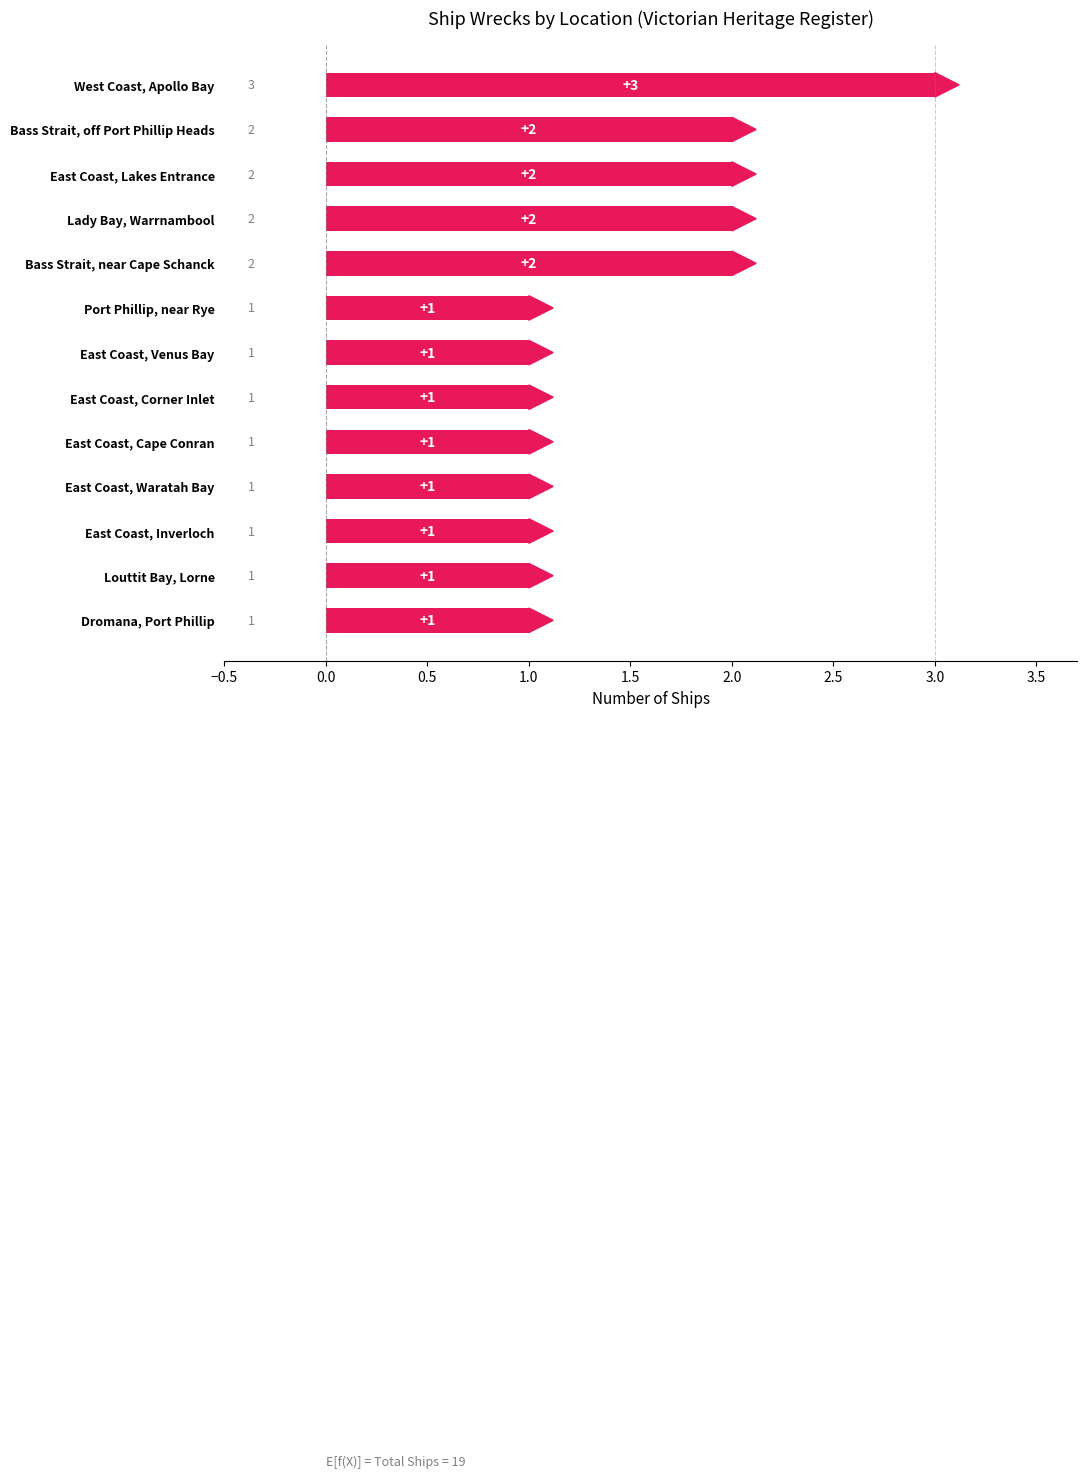

At which category does the chart reach its peak across all series?

West Coast, Apollo Bay